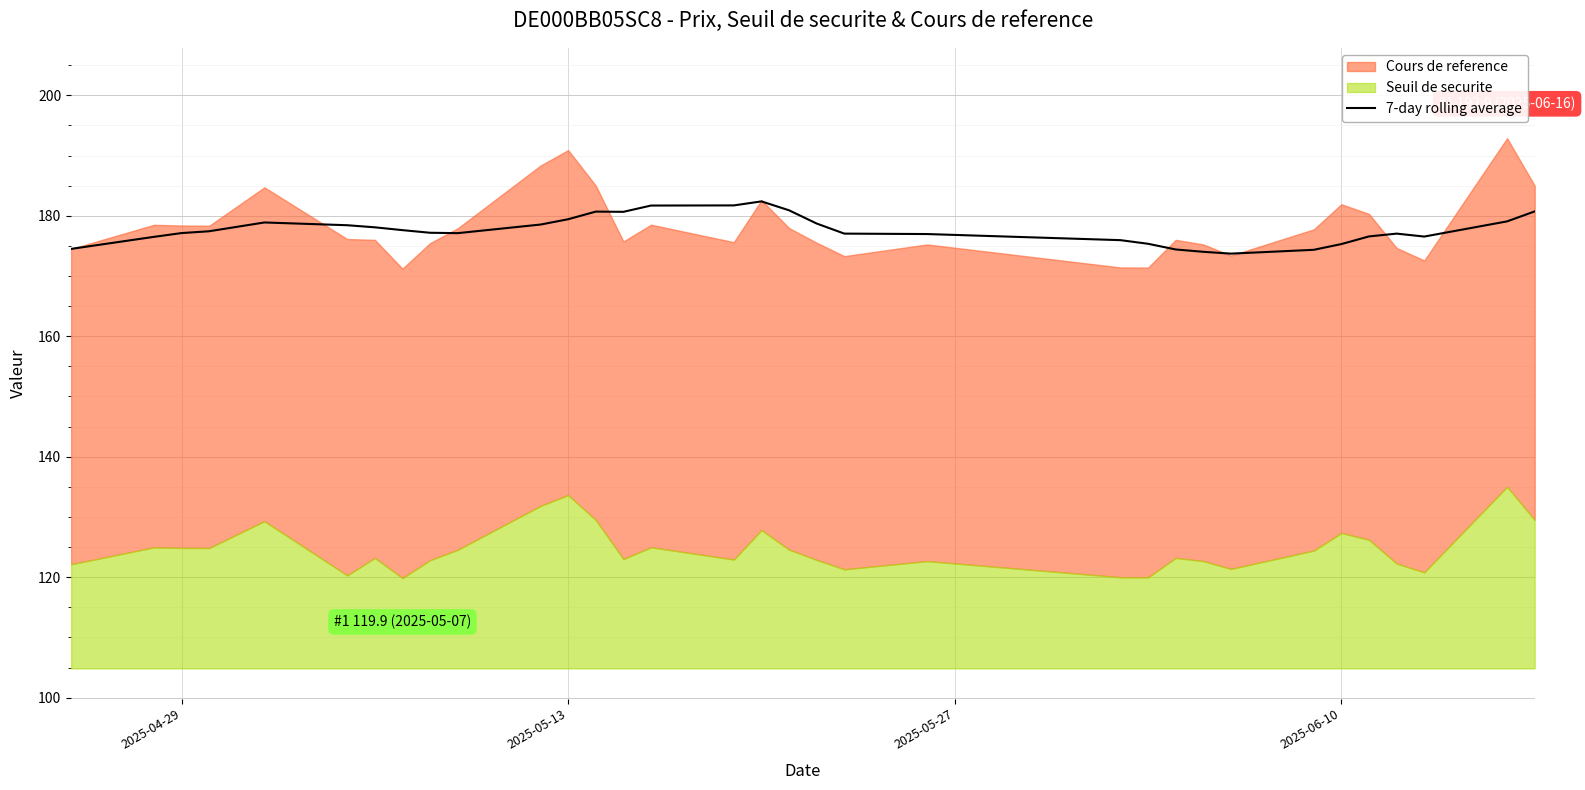

What is the highest value of the 7-day rolling average series?

182.4